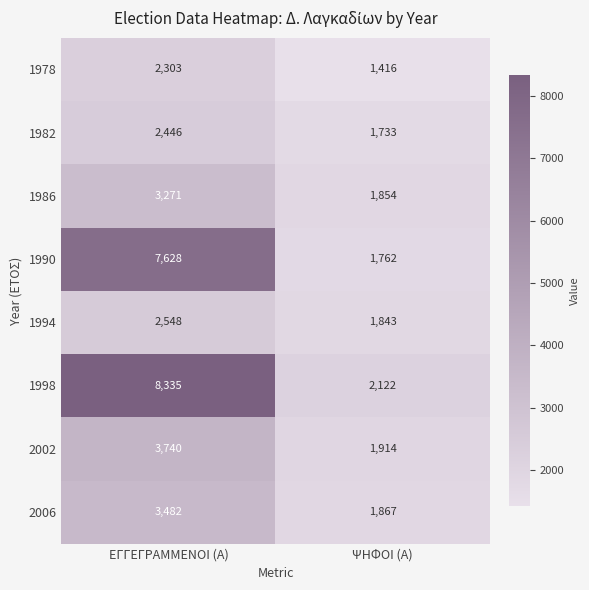

Is it true that 2006 equals 1703 at ΕΓΓΕΓΡΑΜΜΕΝΟΙ (Α)?

False